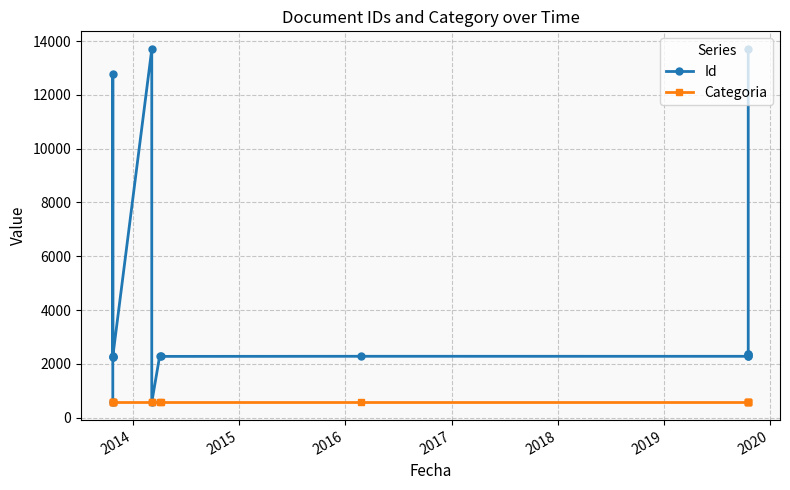

How many values in the Id series exceed 2278?

7